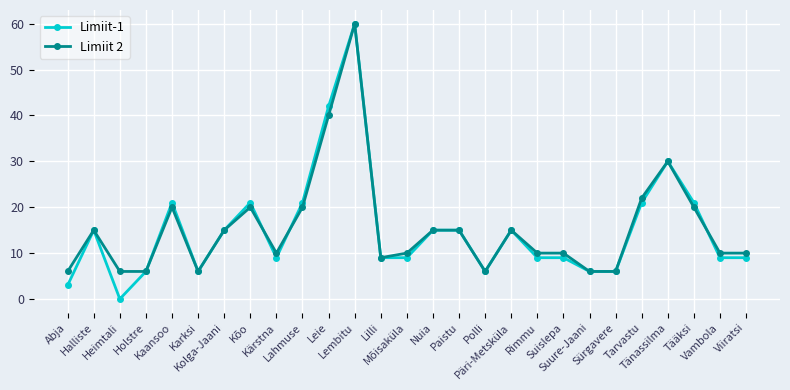

True or false: Limiit 2 has a value of 19 at Tänassilma.

False